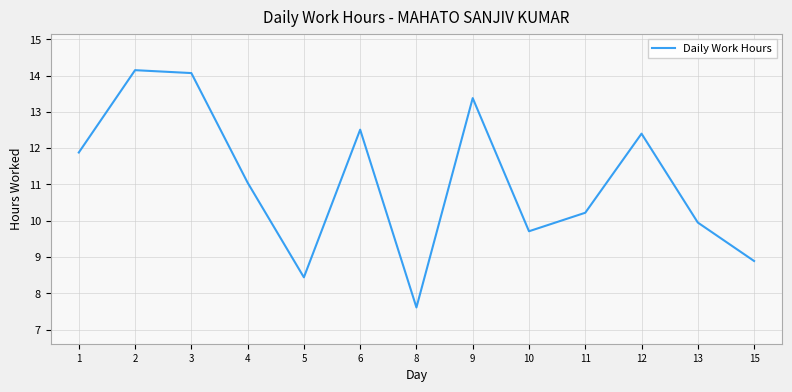

What is the ratio of the value at 11 to the value at 13?

1.0